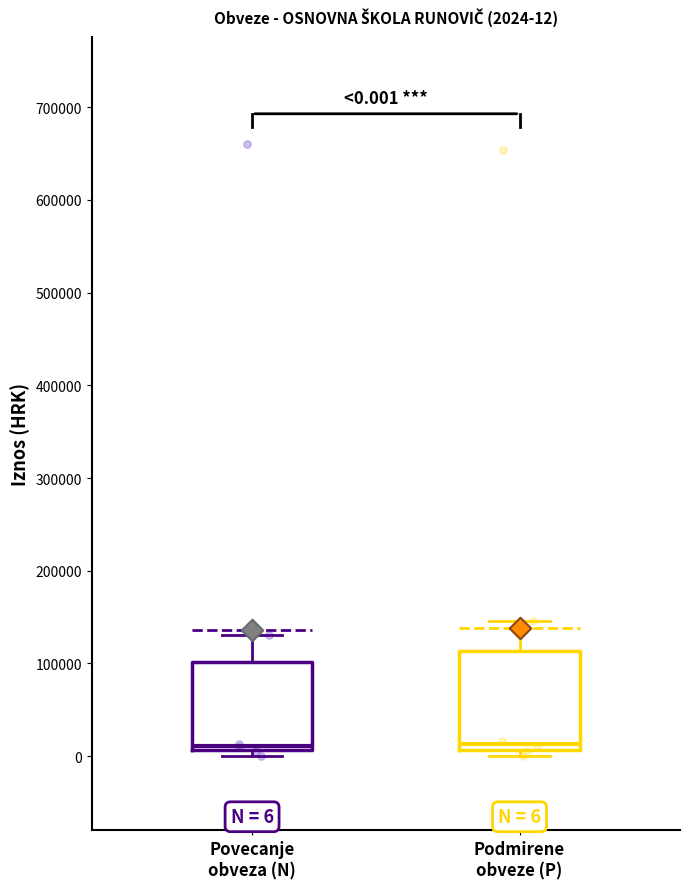

Comparing the boxes themselves (not the whiskers), which one is the tallest?

Podmirene obveze (P)